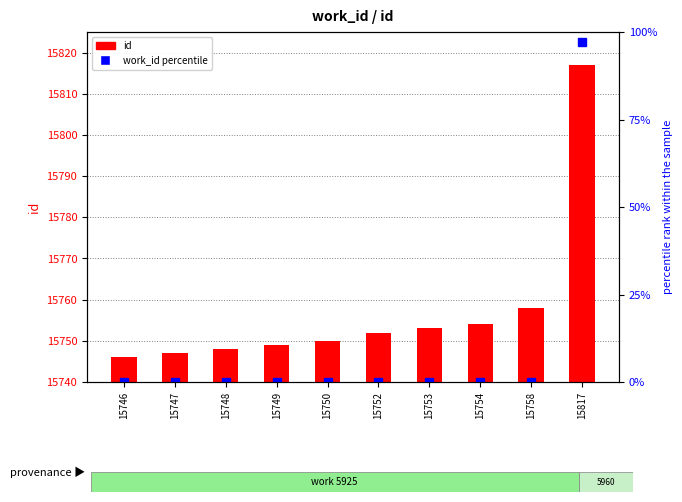

Rank the series by their average value, from highest to lowest.

id, work_id percentile